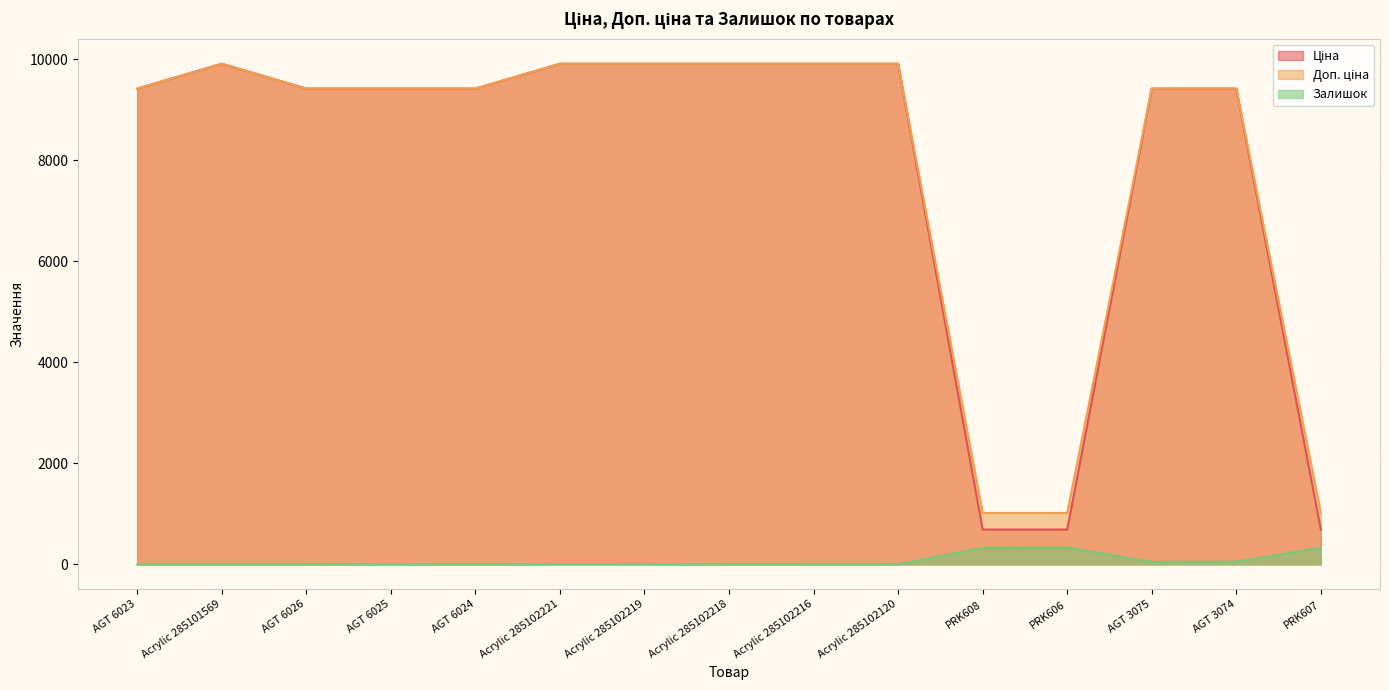

How many lines are shown in the chart?

3